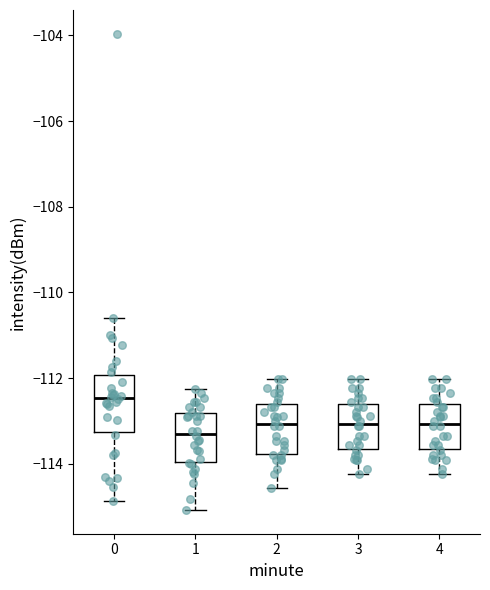

Where is the upper edge of the box at x = 0 on the y-axis? The values are not printed on the chart, so give them approximately, as read against the axis.

-112.0